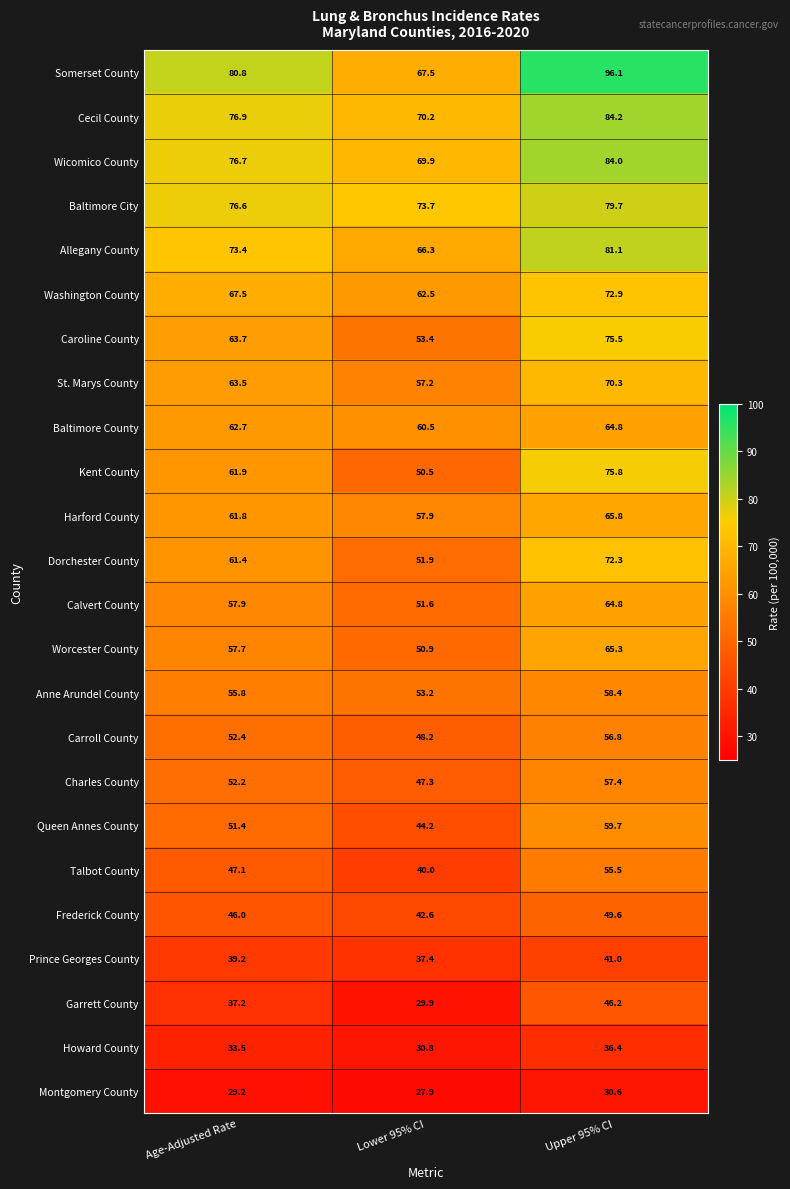

Which category has the highest value in the Anne Arundel County series?

Upper 95% CI